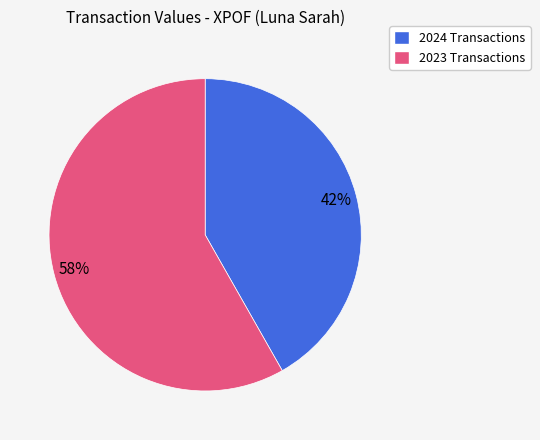

To the nearest percent, what is the average slice percentage?

50%